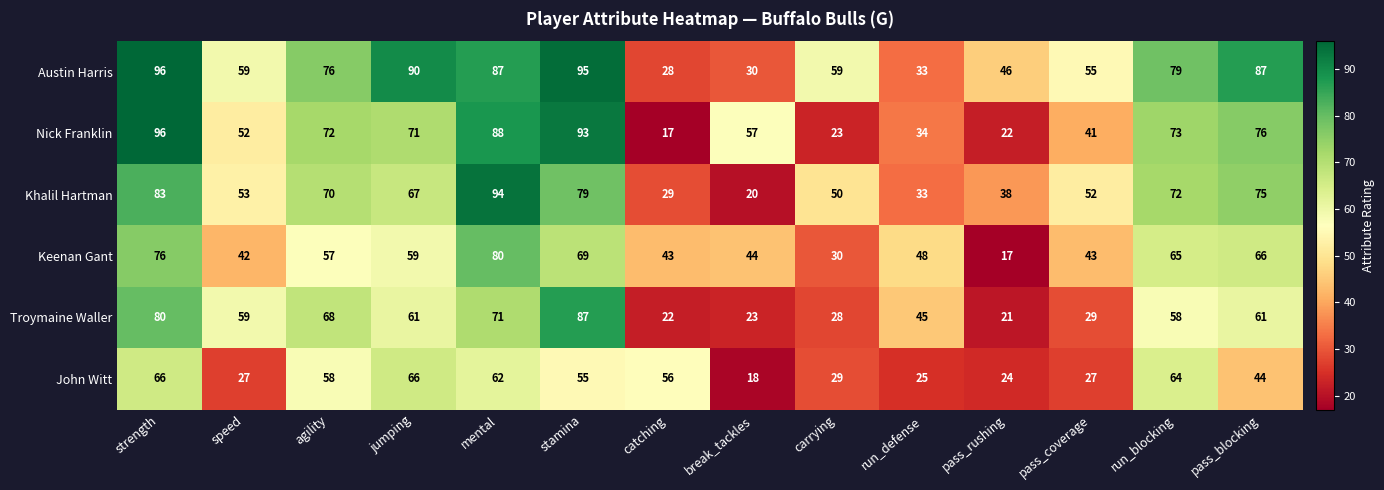

At how many categories does at least one series exceed 40?

14